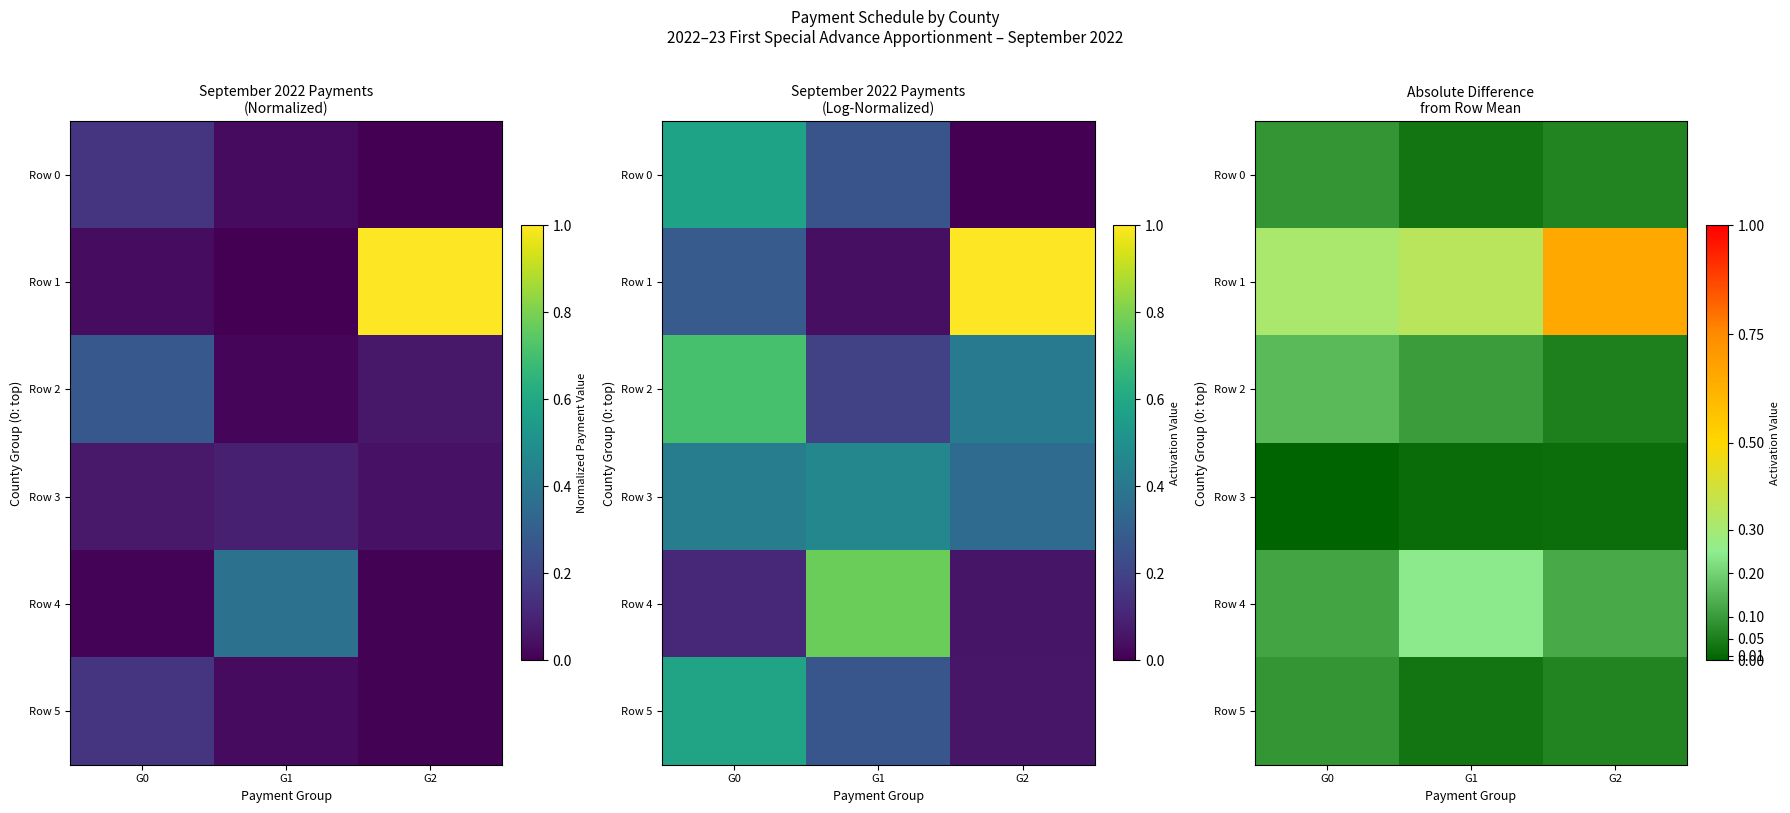

List the series in order of their peak value, lowest first.

Row 3, Row 5, Row 0, Row 2, Row 4, Row 1